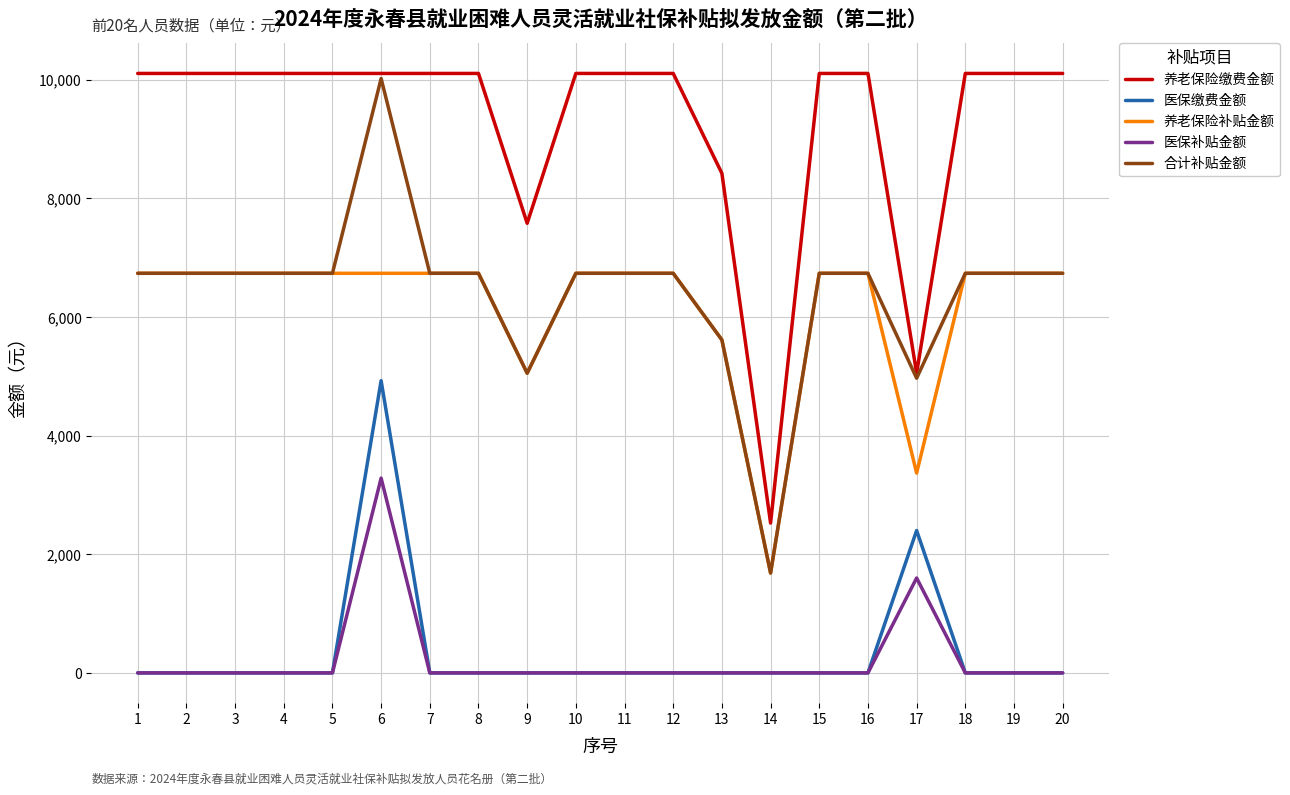

Which series has the largest range (max minus min)?

合计补贴金额